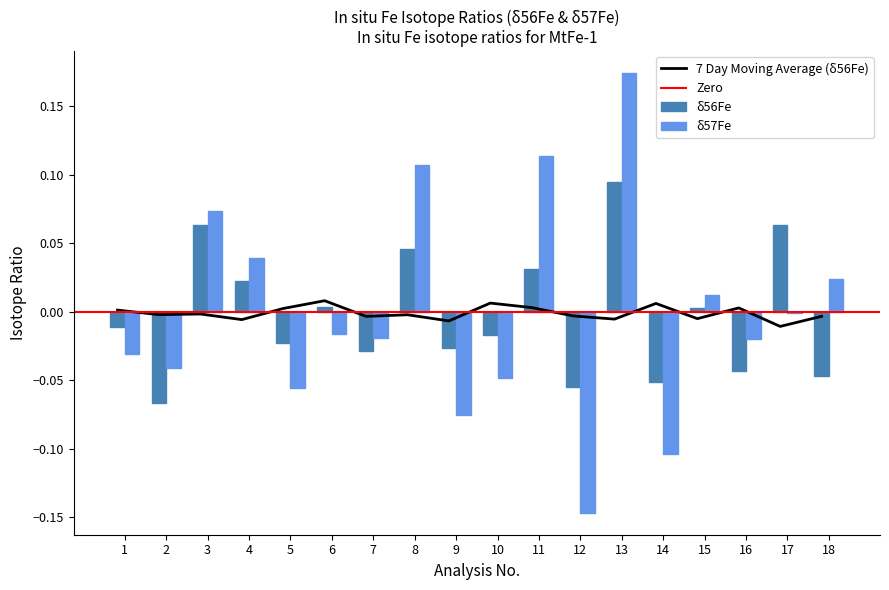

How many values in δ56Fe are above zero?

8